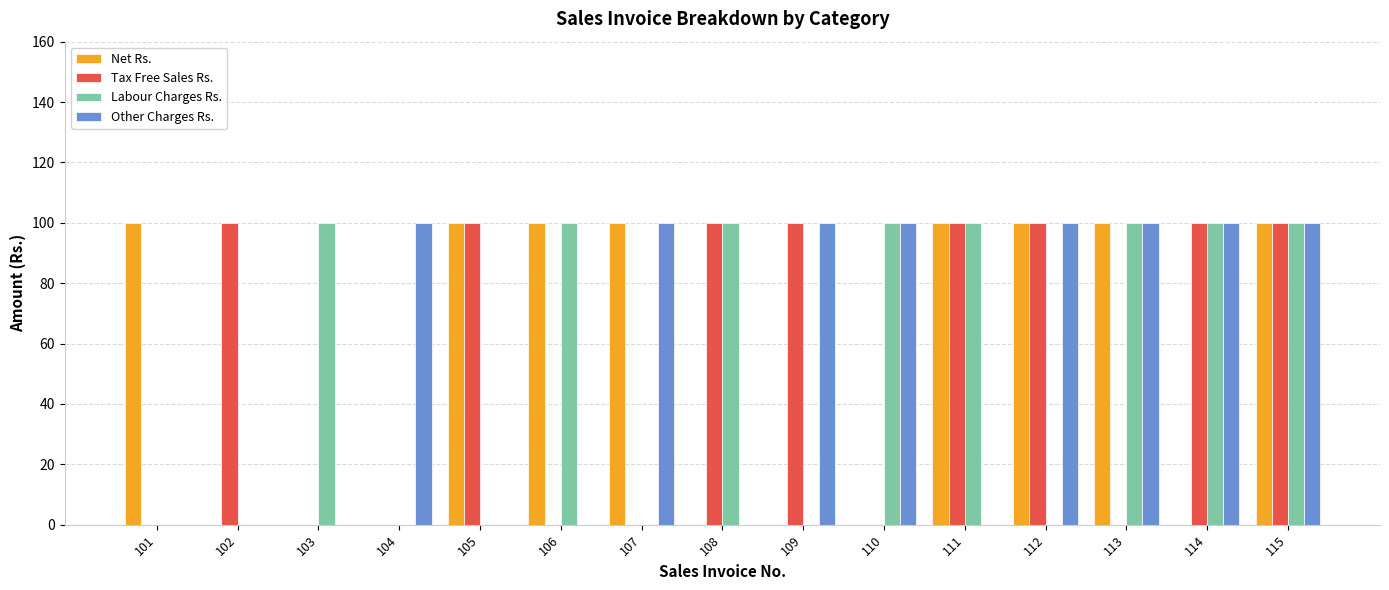

Which series changed the most between 103 and 106?

Net Rs.